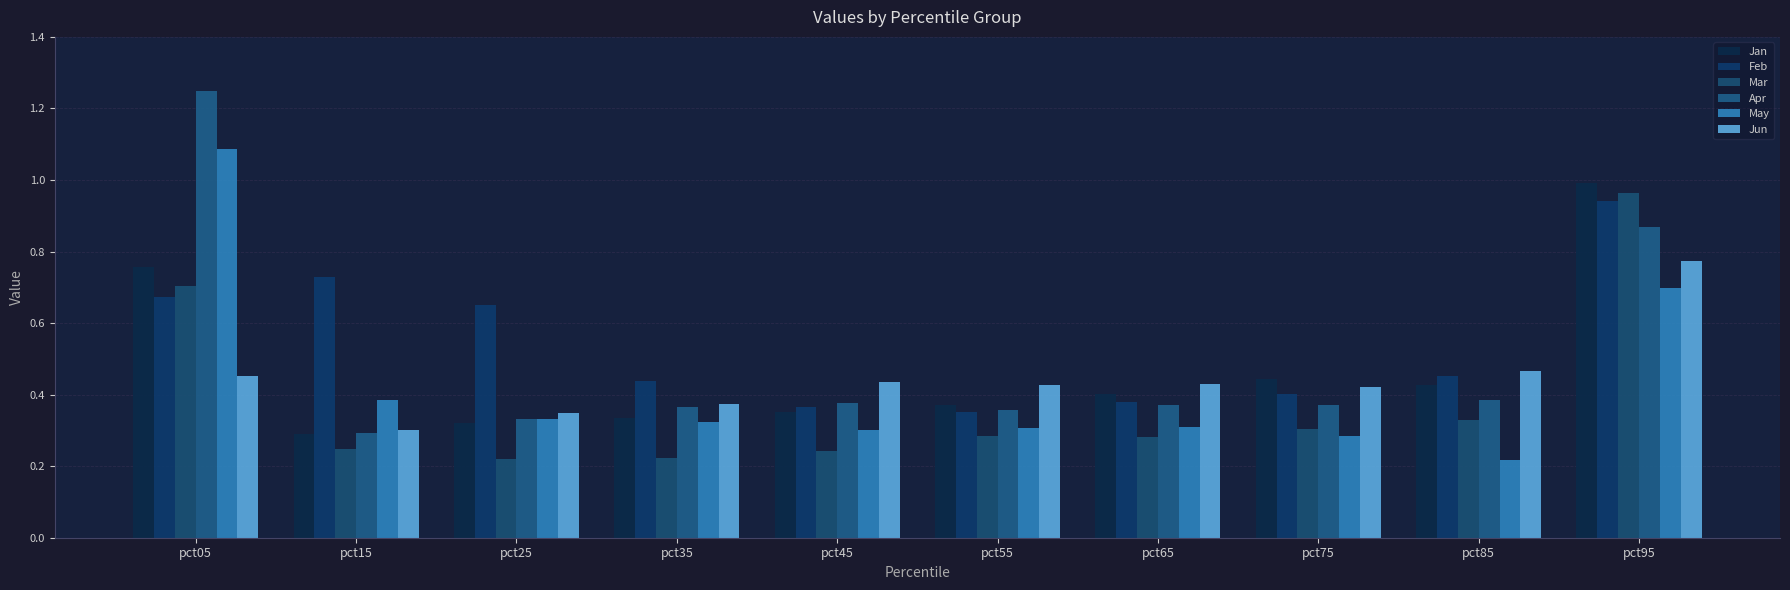

What value does the Mar series have at pct35?

0.2